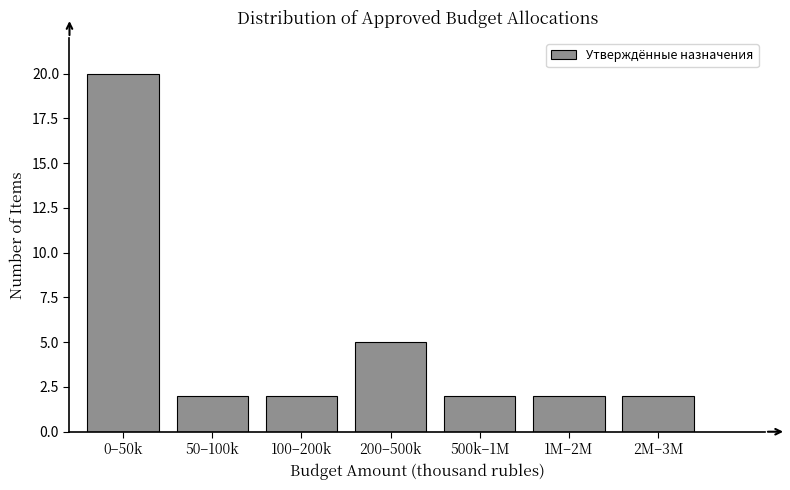

Reading left to right, extract all data points from this chart.

20	2	2	5	2	2	2